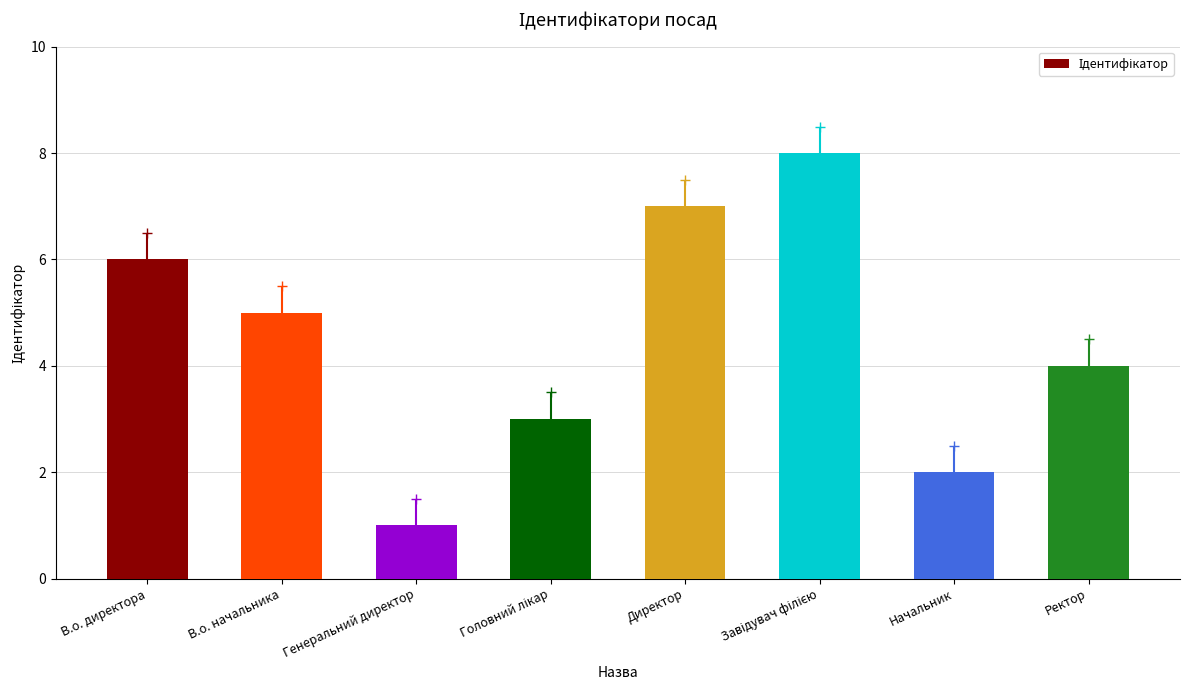

How many bars are there in total?

8